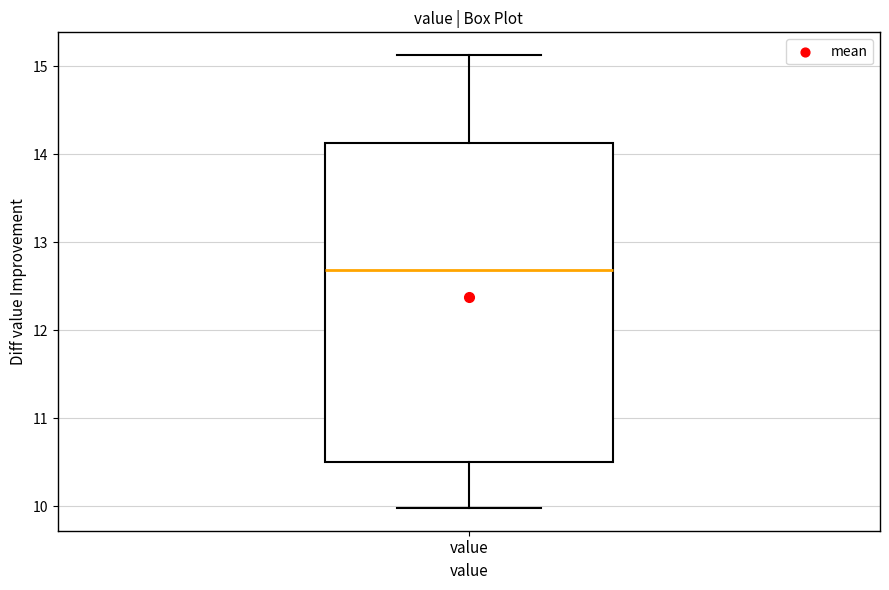

Transcribe this box plot: give where the median line is, the range the box spans, and where the two whiskers end, as read against the y-axis. The values are not printed on the chart, so give them approximately, as read against the axis.

median 12.7, box 10.5 to 14.1, whiskers 10.0 to 15.1